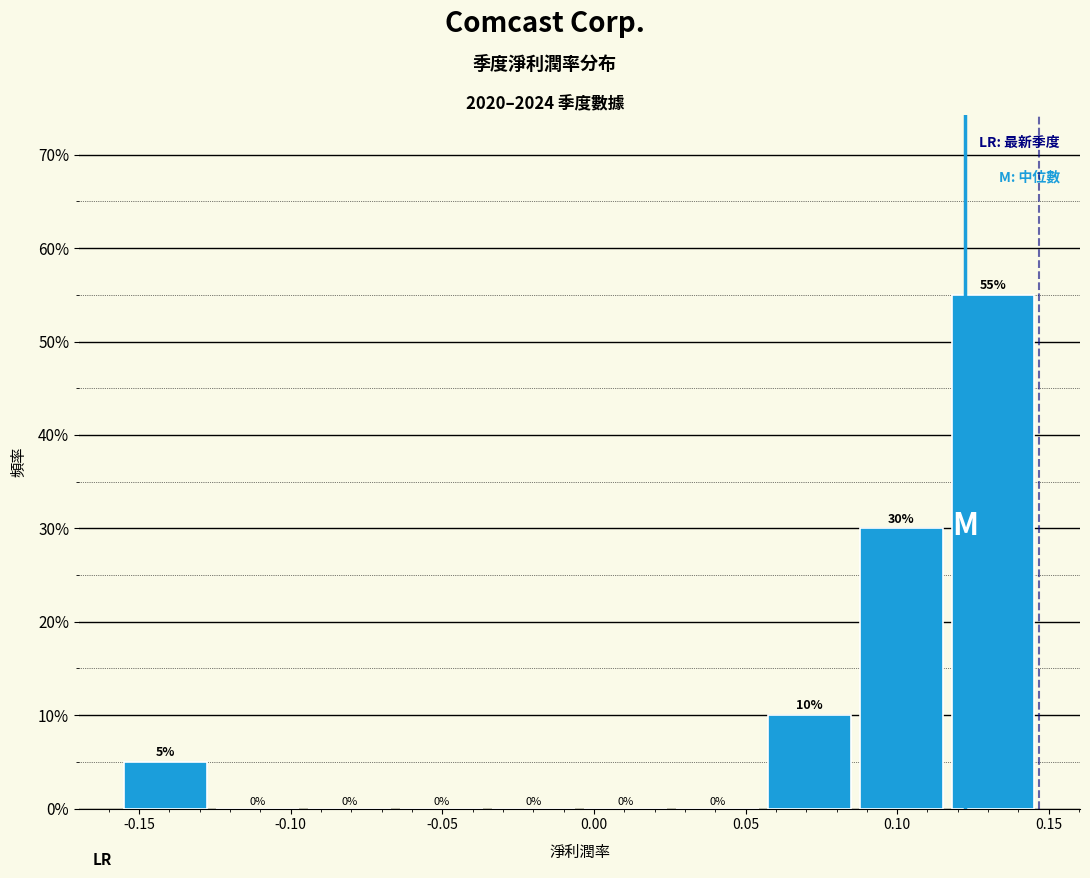

Which range on the x-axis has the tallest bar?

0.115 to 0.145